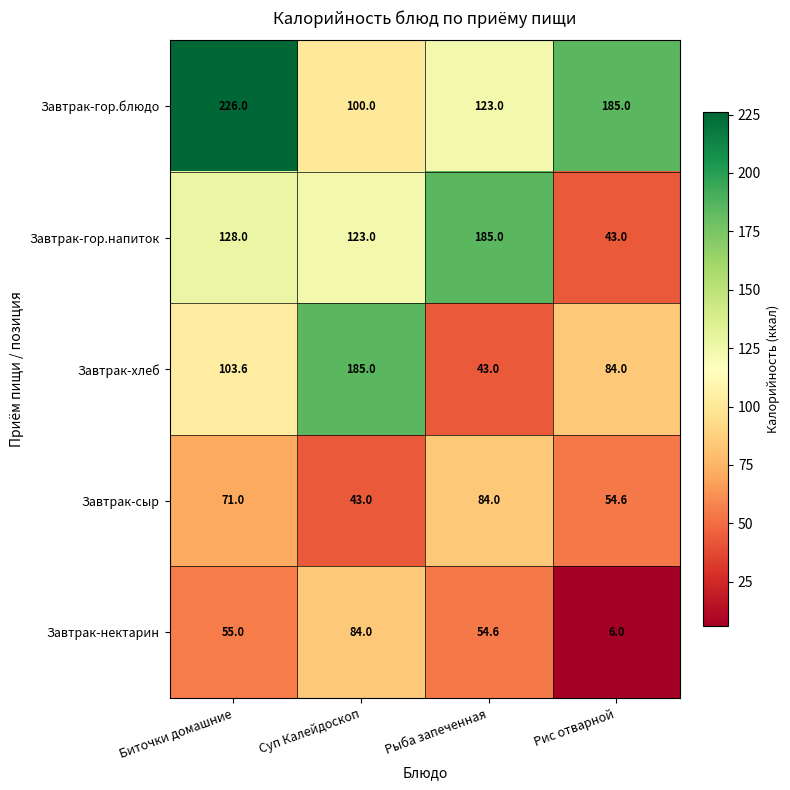

What is the total value across all series at Биточки домашние?

583.6